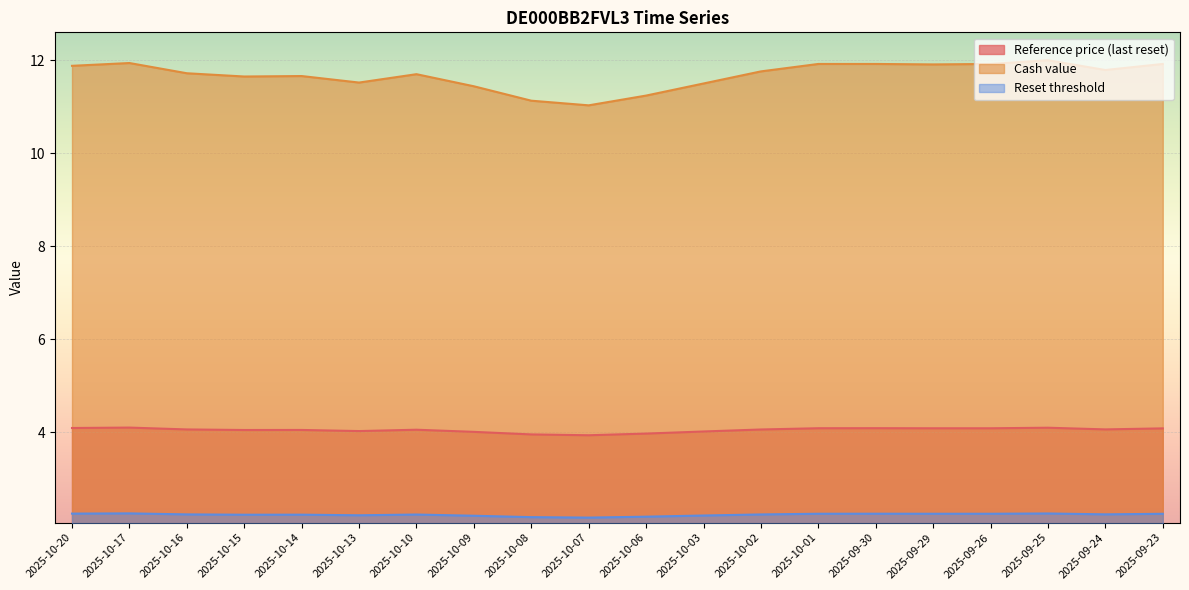

How many lines are shown in the chart?

3